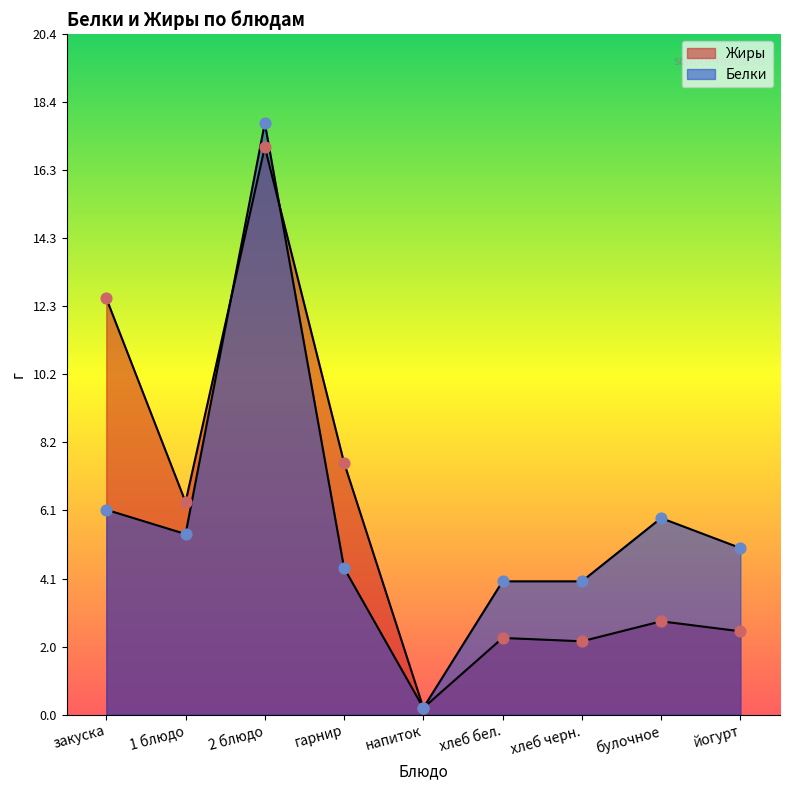

Which series has the widest spread of Y values?

Белки